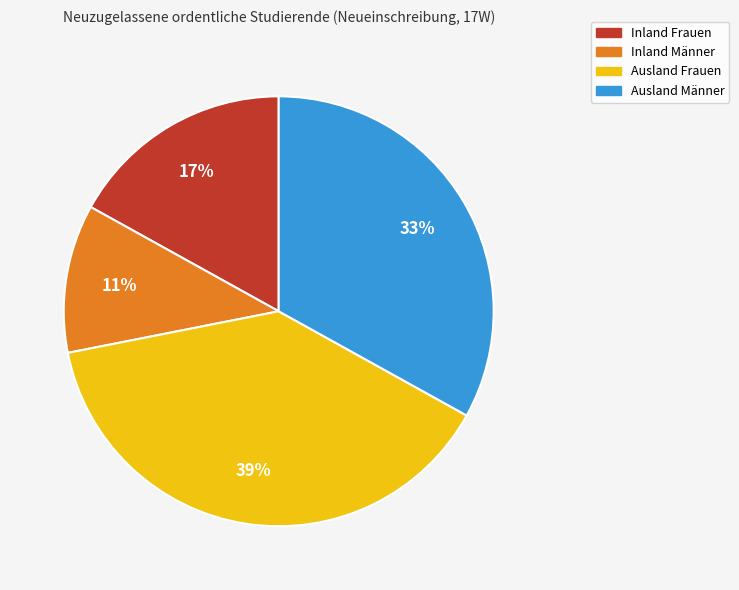

Count the number of slices in the pie.

4